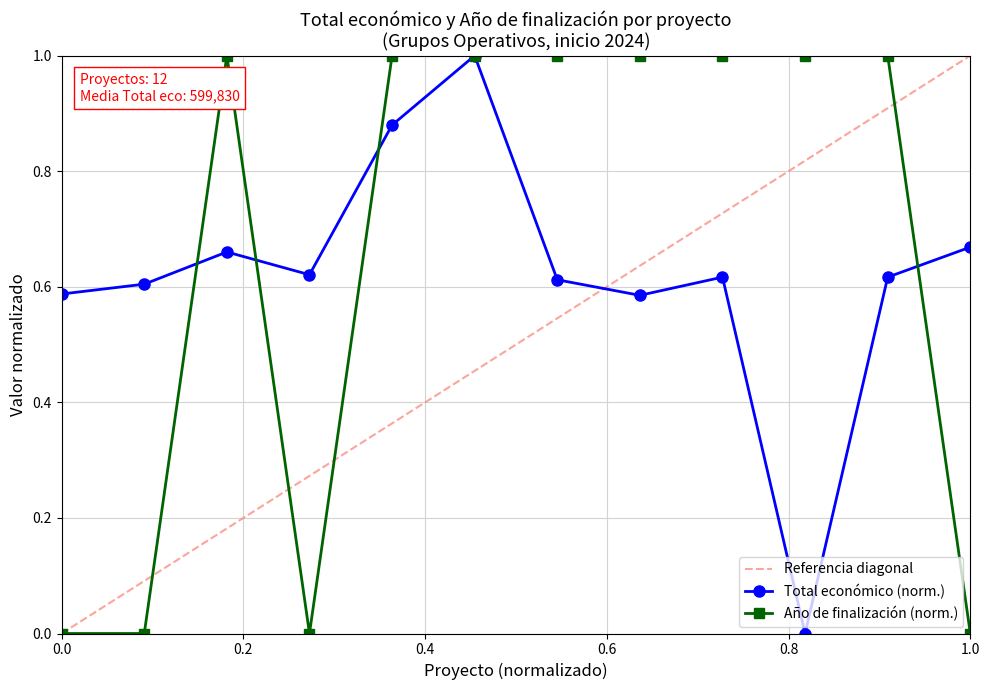

How many interior local peaks does the Total económico (norm.) series have?

3